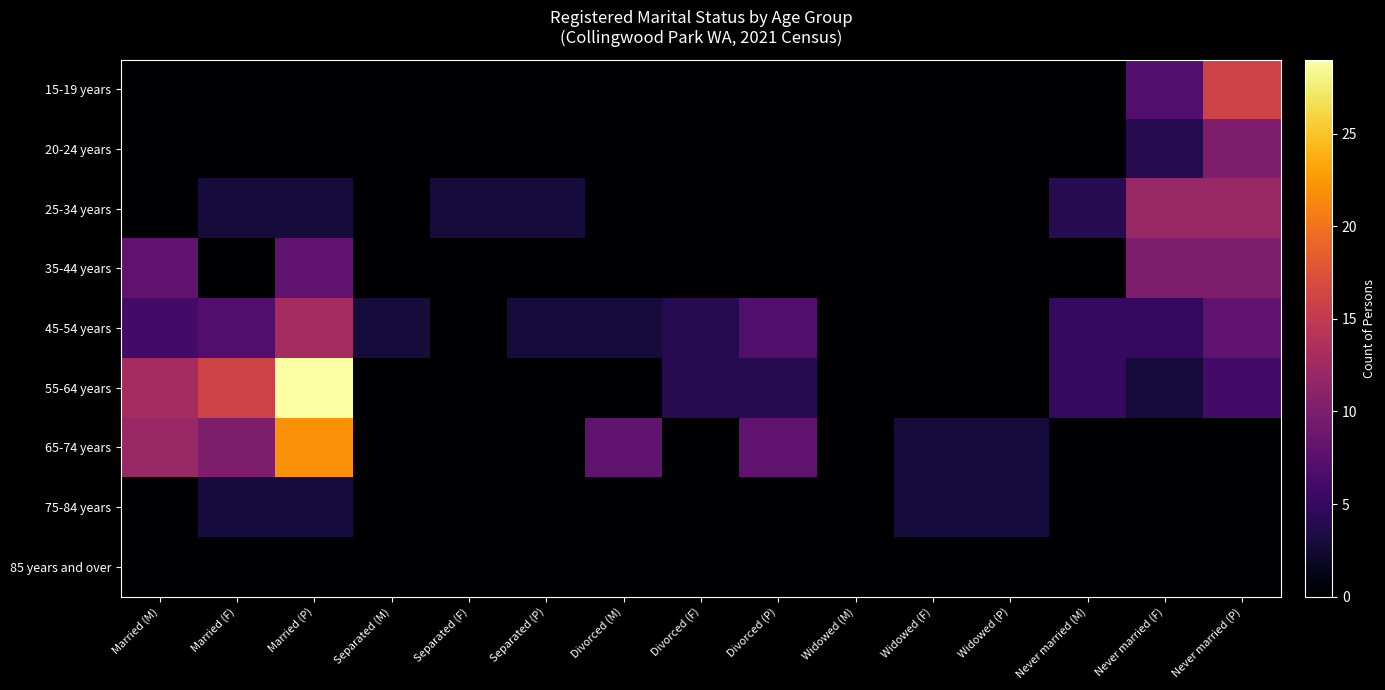

What is the greatest value displayed?

29